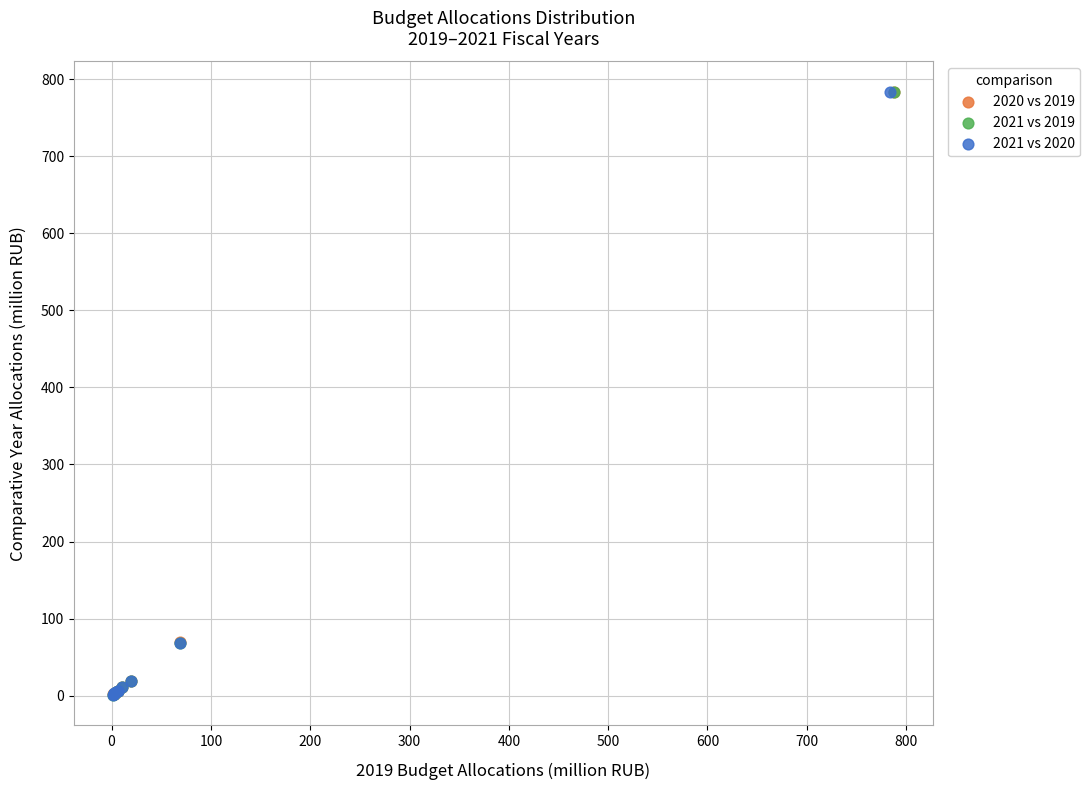

What are all the series names shown in the legend?

2020 vs 2019, 2021 vs 2019, 2021 vs 2020